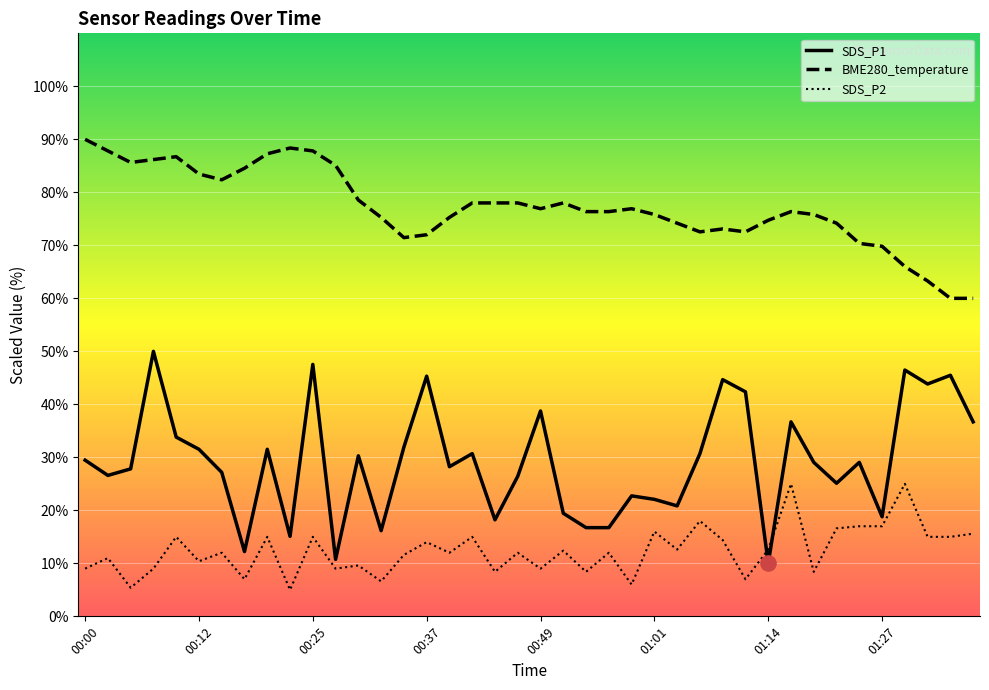

Which series has the largest total across all categories?

BME280_temperature